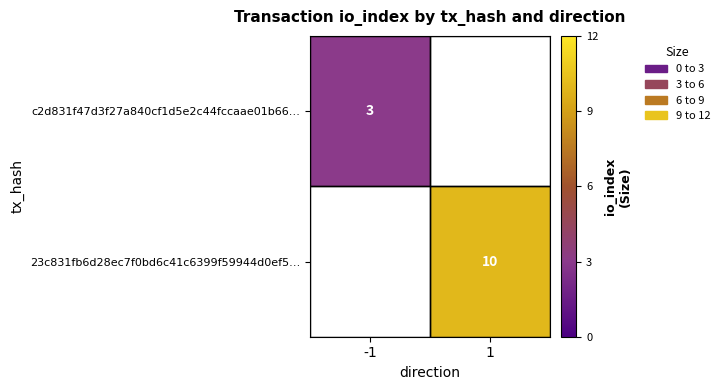

Between 1 and -1, which is larger?

-1